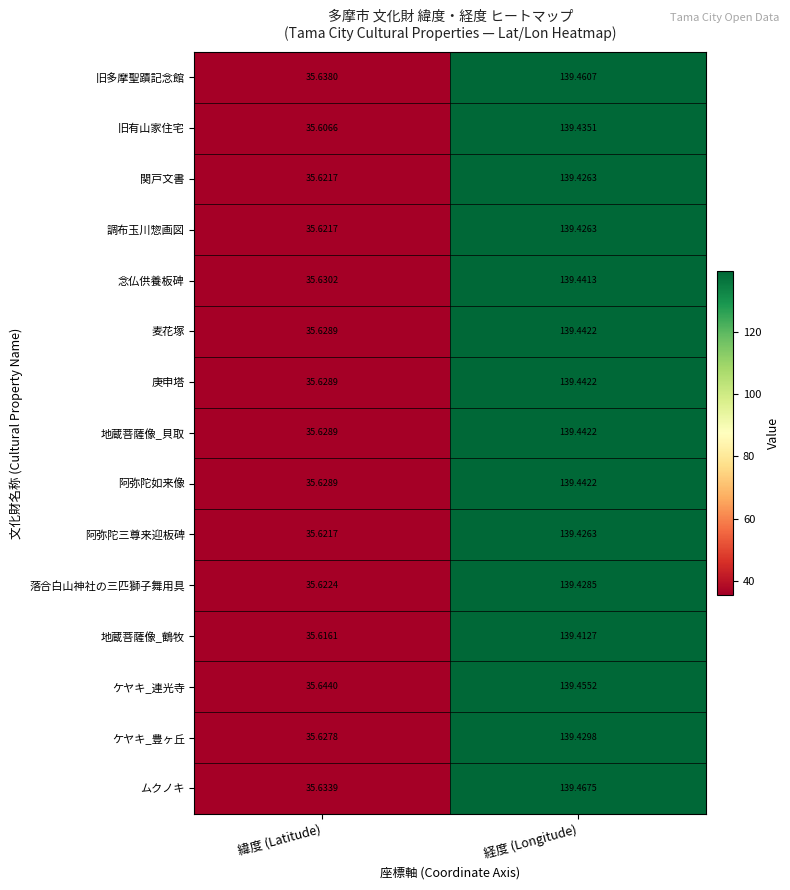

Where is 関戸文書 nearest to the value 87?

緯度 (Latitude)